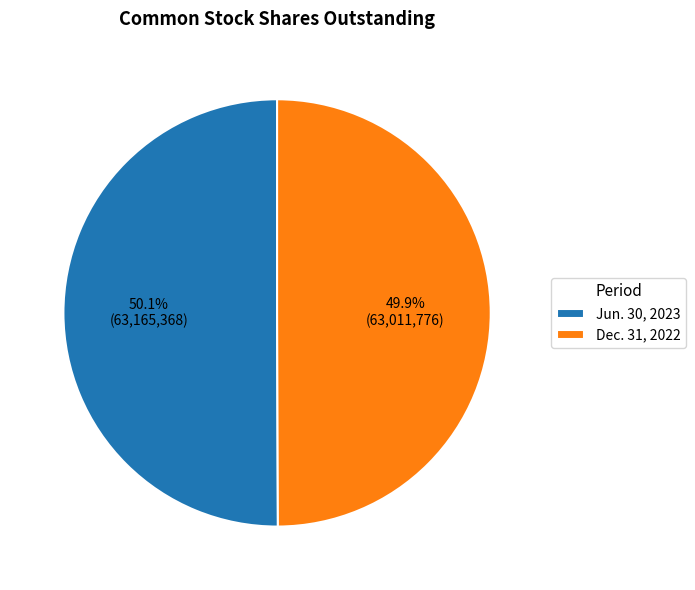

True or false: Jun. 30, 2023 accounts for 50% of the total.

True